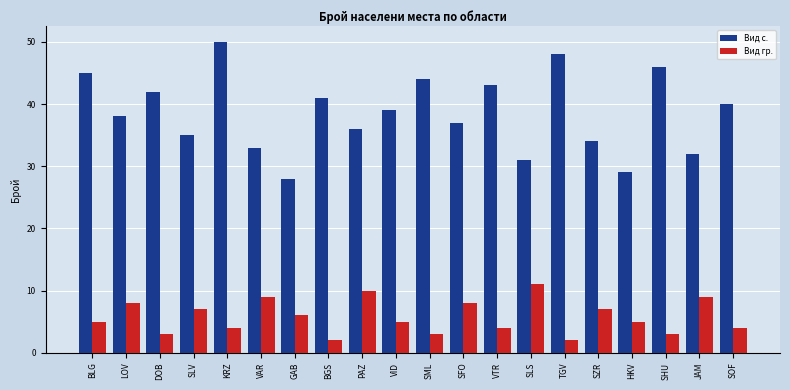

What is the approximate value of Вид гр. at SLS?

11